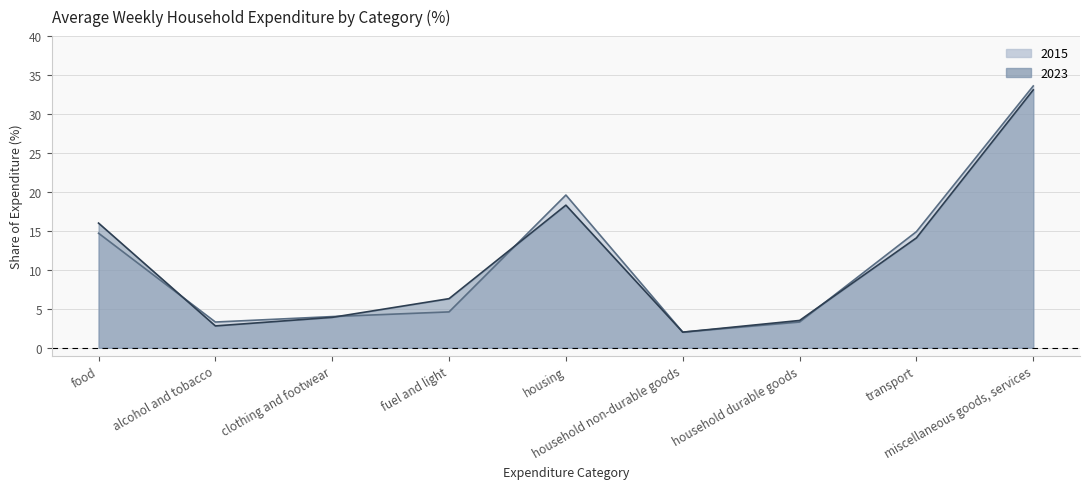

At which category is the sum across all series the highest?

miscellaneous goods, services